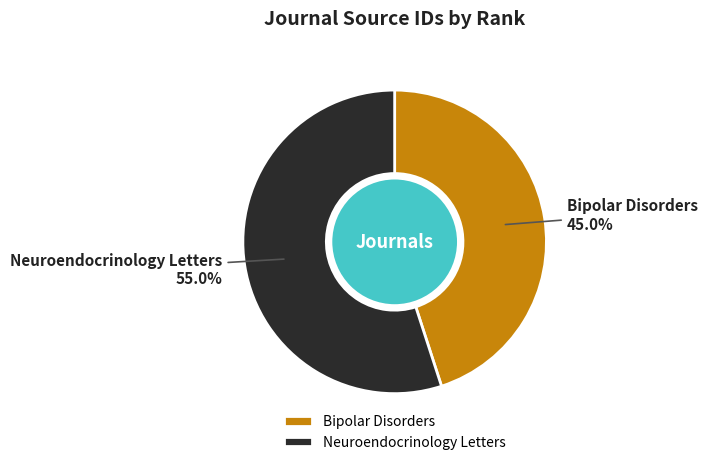

Rank the categories by value from lowest to highest.

Bipolar Disorders, Neuroendocrinology Letters